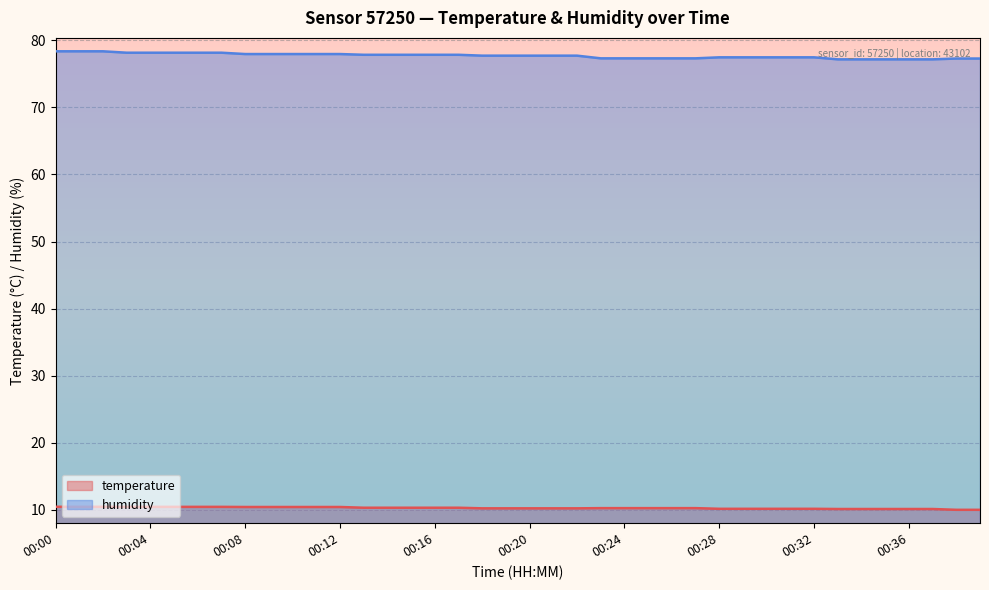

What is the value of the humidity point at the 15th from the left?

77.9